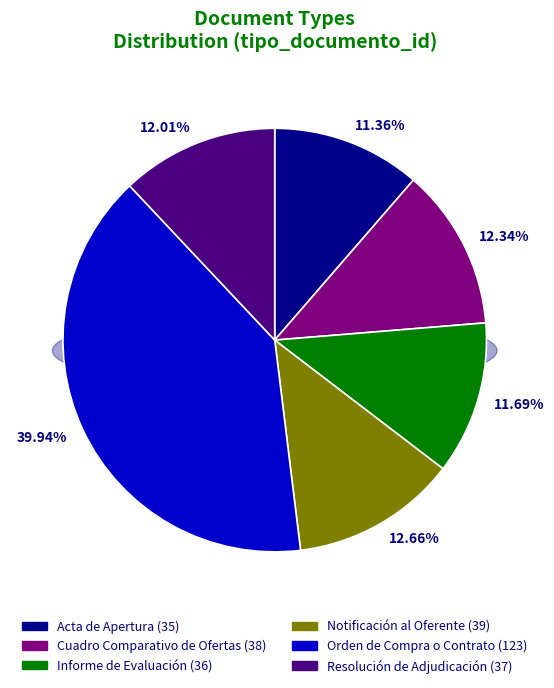

What is the total percentage of Informe de Evaluación and Acta de Apertura?

23.1%